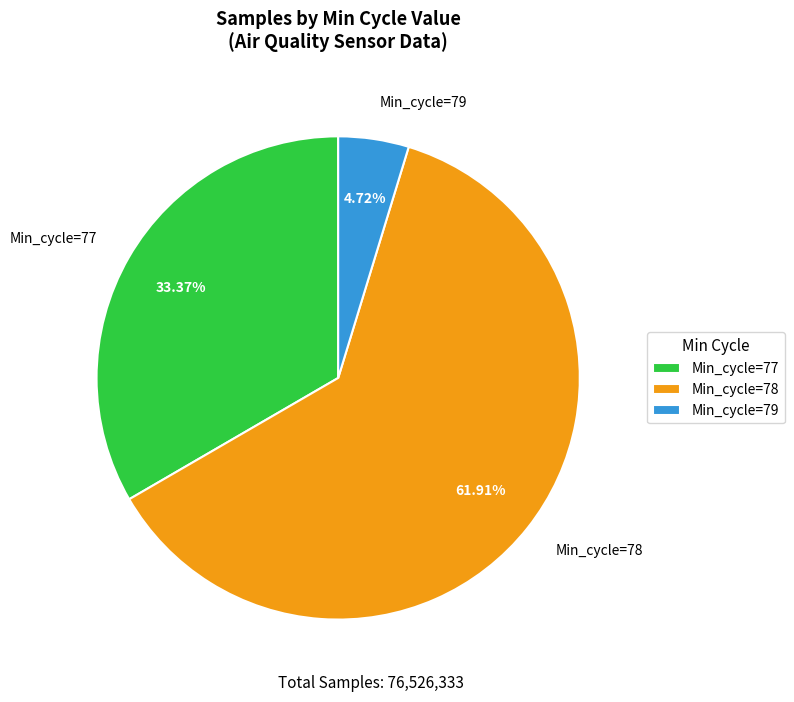

Rank the categories by value from lowest to highest.

Min_cycle=79, Min_cycle=77, Min_cycle=78